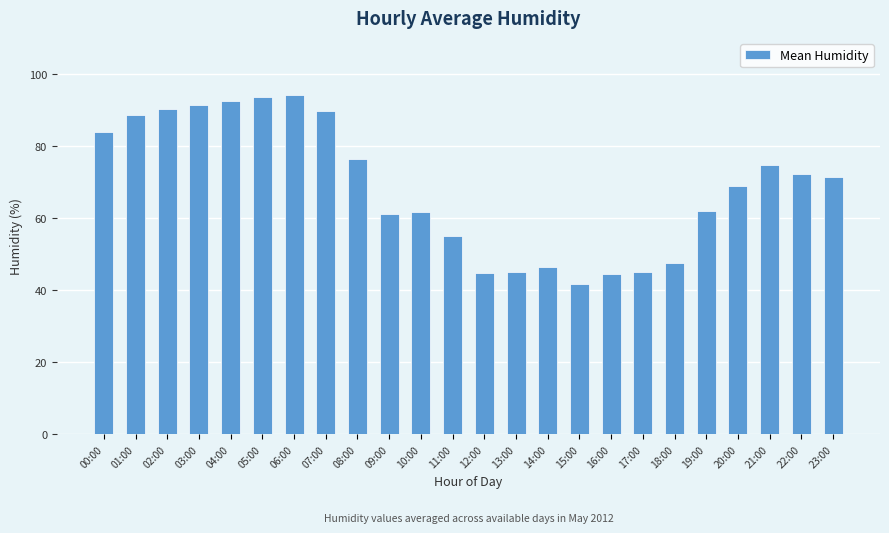

At which category does the chart reach its minimum across all series?

15:00